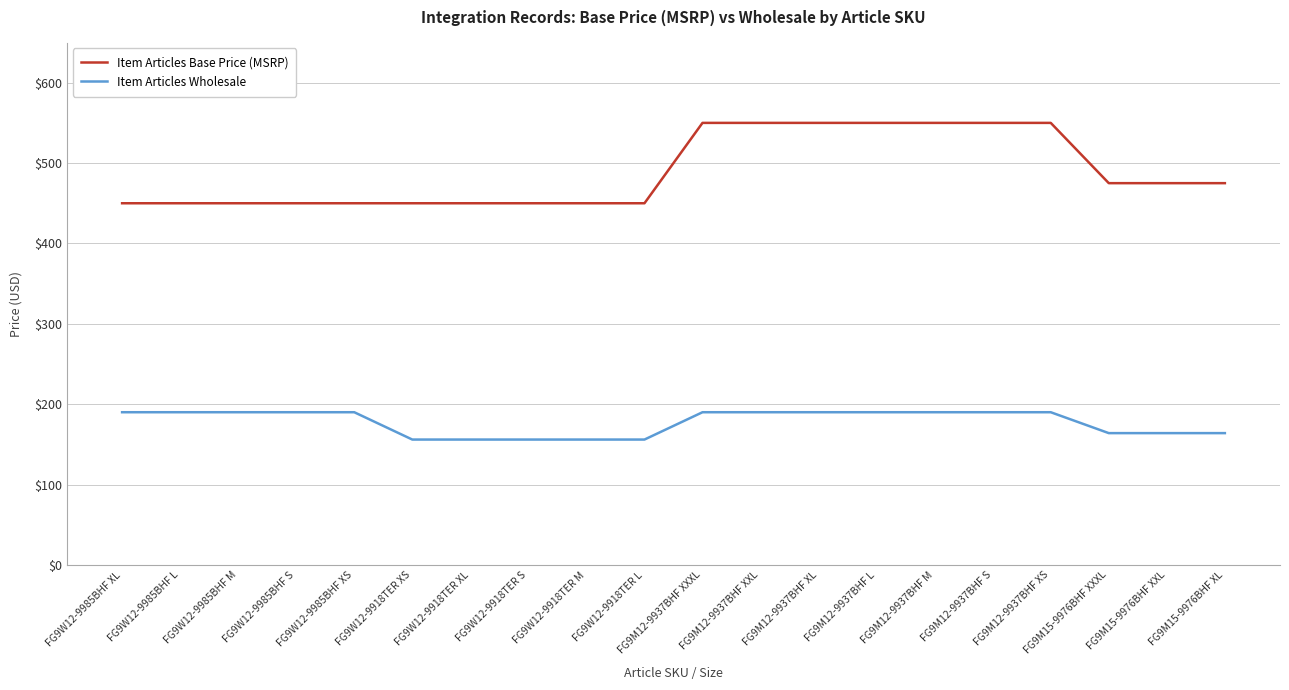

Which series has the largest range (max minus min)?

Item Articles Base Price (MSRP)